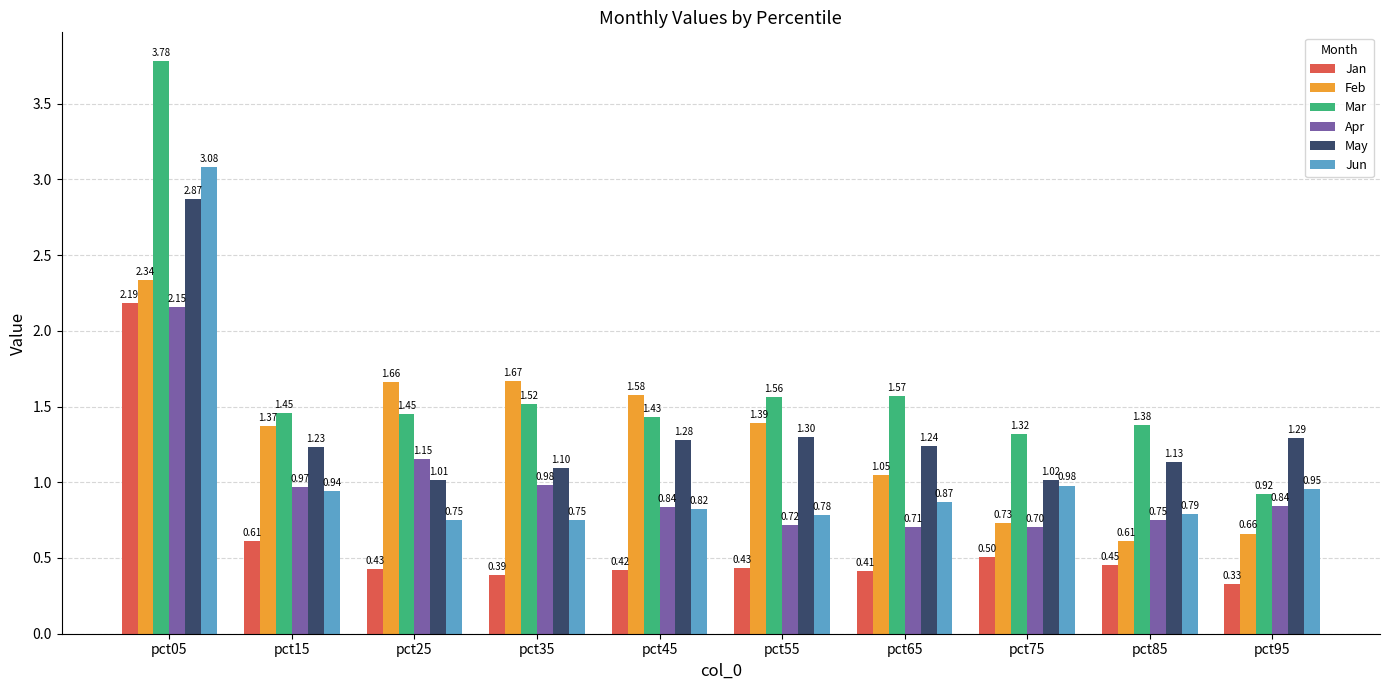

What are all the series names shown in the legend?

Jan, Feb, Mar, Apr, May, Jun